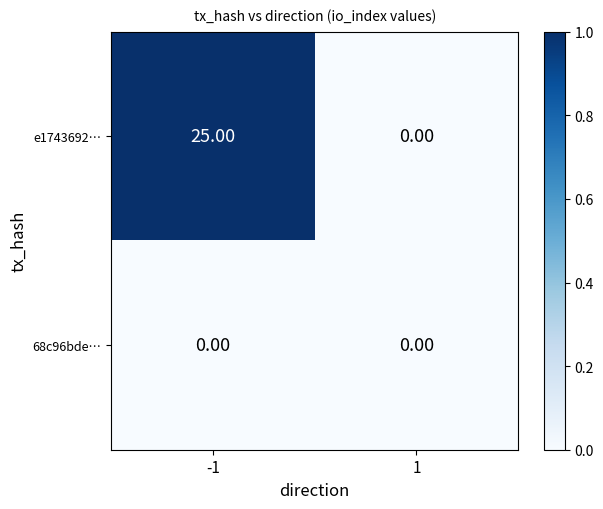

Which series has the widest spread of values?

e1743692…